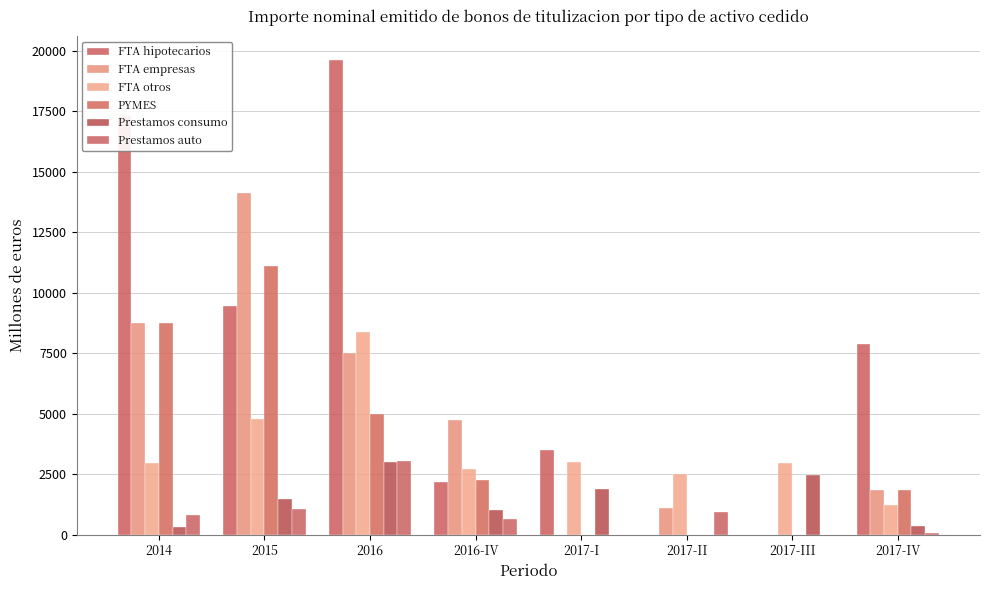

How many groups of bars are there?

8